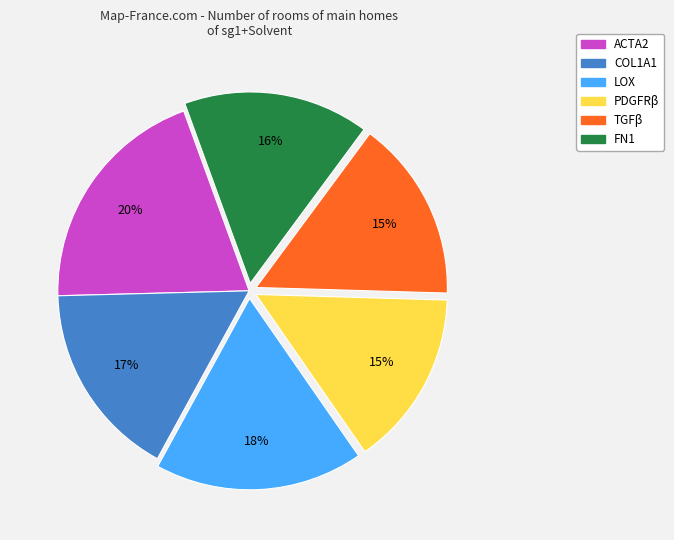

Count the number of slices in the pie.

6